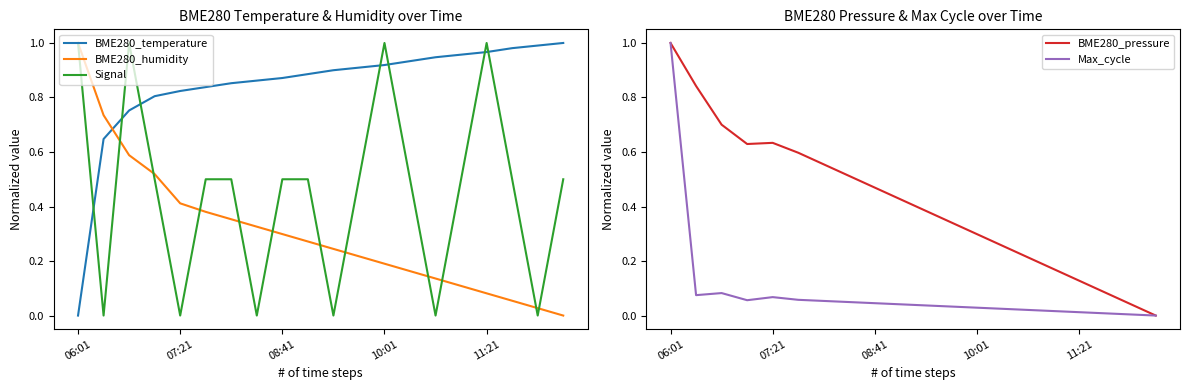

What is the total value across all series at 17?

1.6